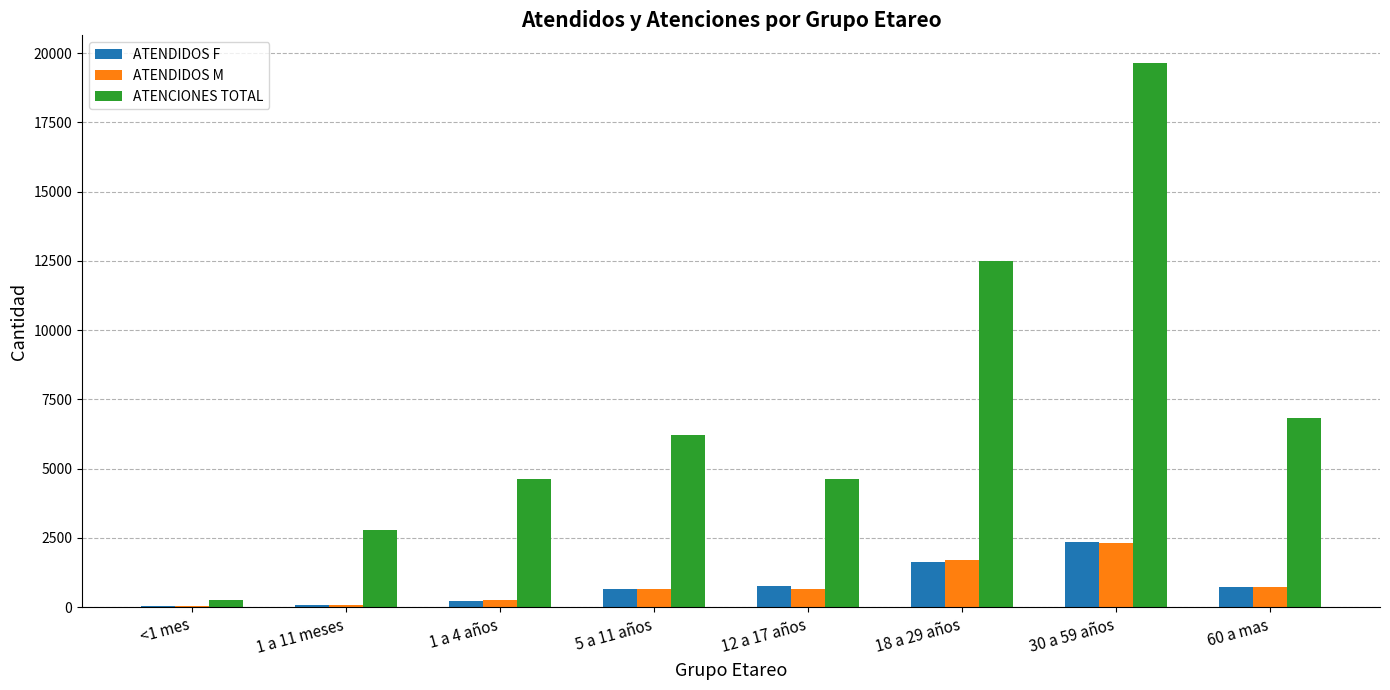

Where is ATENCIONES TOTAL nearest to the value 9962?

18 a 29 años